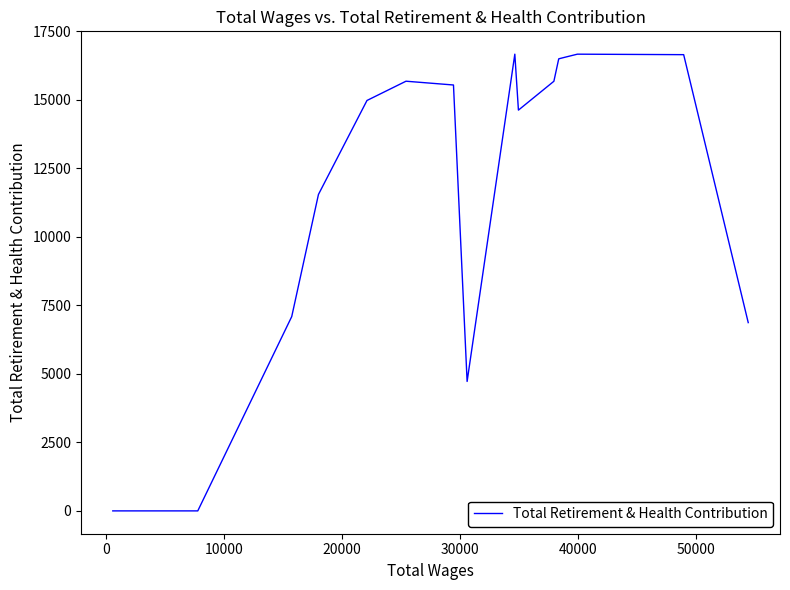

The chart shows a value of 7017 at 30000. True or false?

False